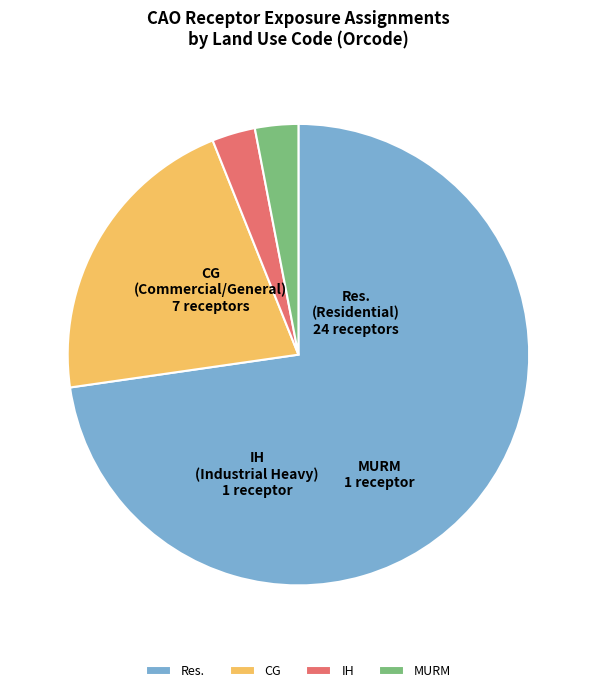

Is the sum of Res. and MURM greater than half?

Yes